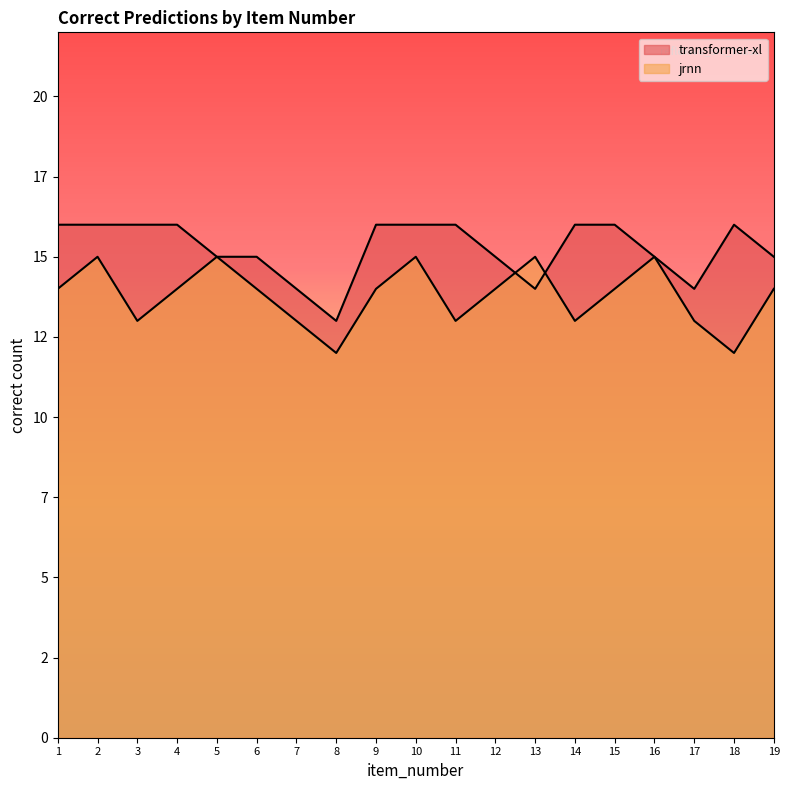

What is the difference between the jrnn values at 8 and 4?

2